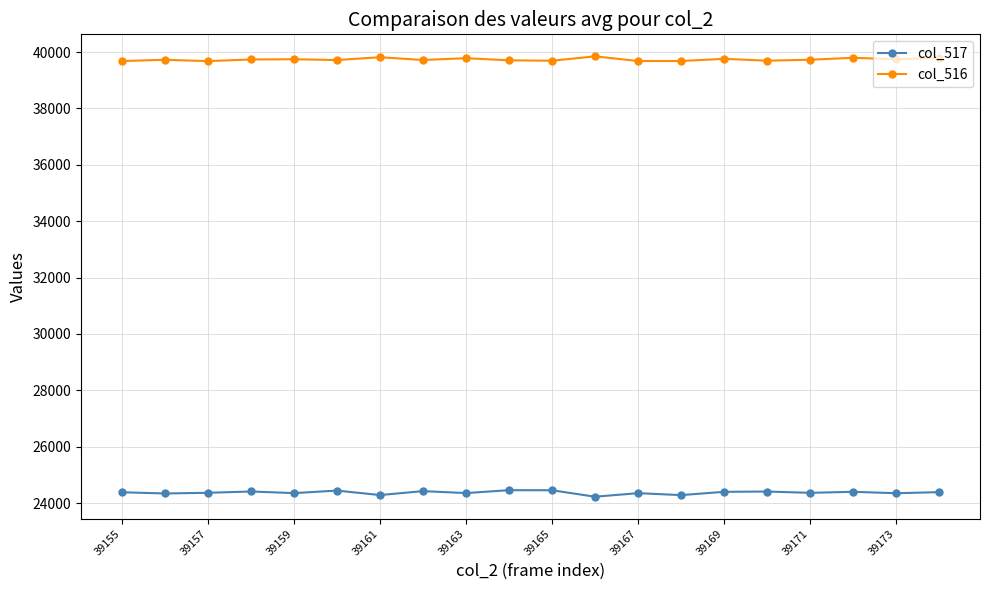

True or false: col_517 has more than 0 interior local peaks.

True